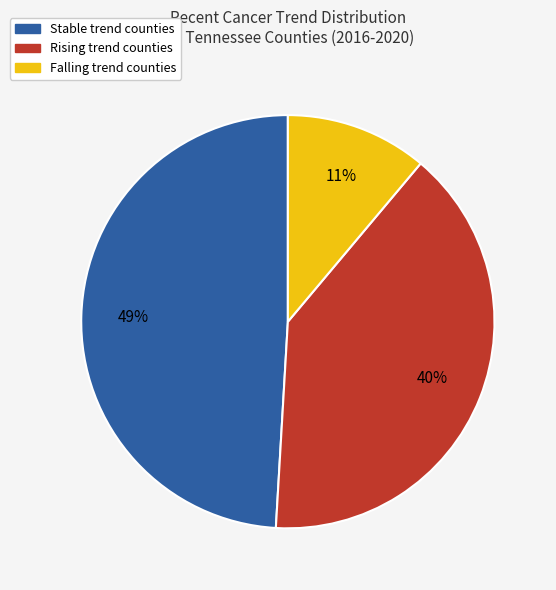

Does any single category account for the majority?

No